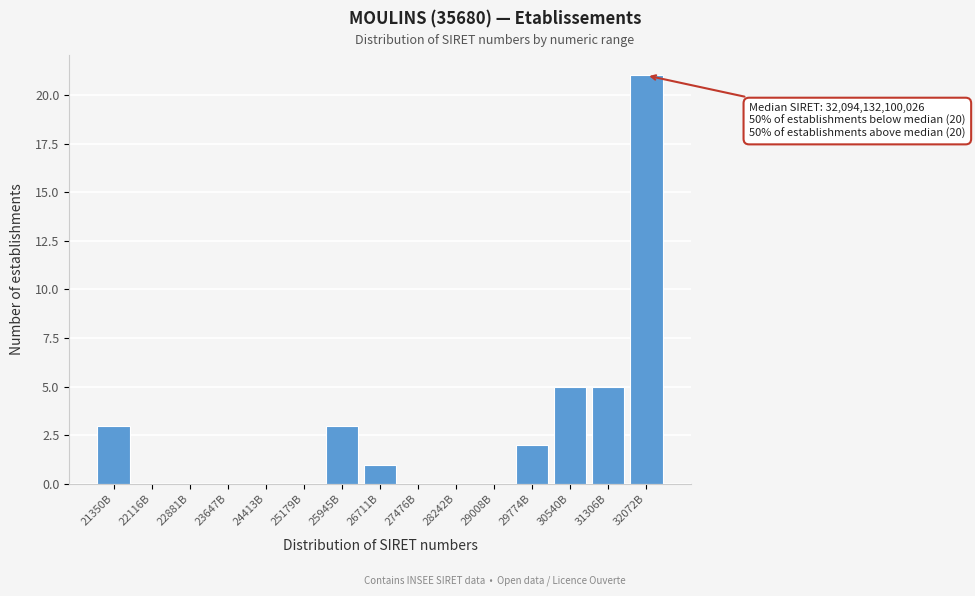

Reading left to right, what are all the values shown in this chart?

21350B=3	22116B=0	22881B=0	23647B=0	24413B=0	25179B=0	25945B=3	26711B=1	27476B=0	28242B=0	29008B=0	29774B=2	30540B=5	31306B=5	32072B=21